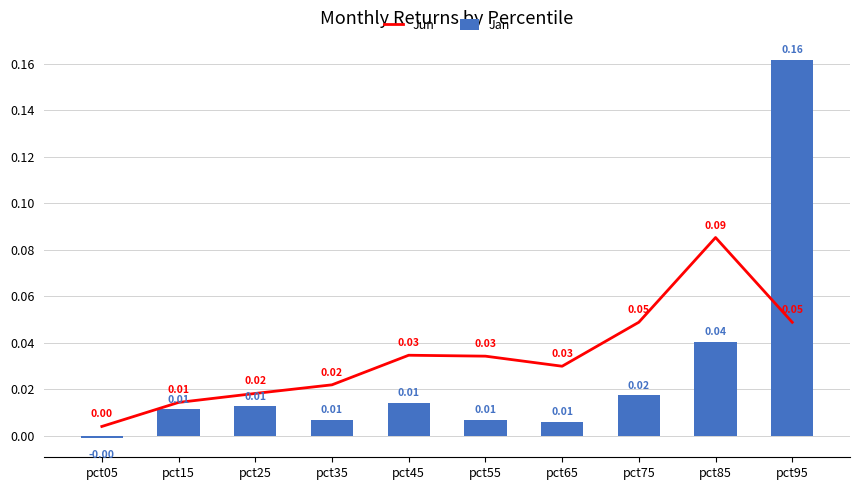

How many categories are shown in the chart?

10